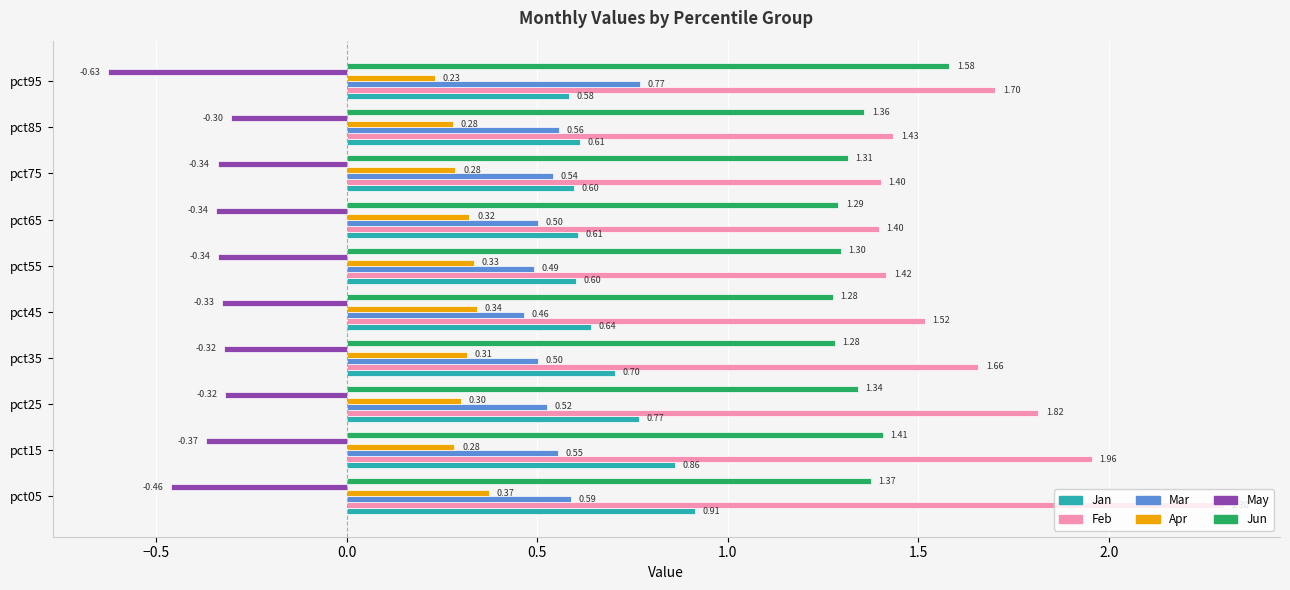

List the series in order of their peak value, lowest first.

May, Apr, Mar, Jan, Jun, Feb